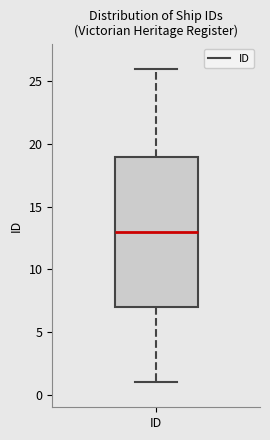

Read this box plot against the y-axis: the position of the median line, the range covered by the box, and the ends of both whiskers. The values are not printed on the chart, so give them approximately, as read against the axis.

median 13, box 7 to 19, whiskers 1 to 26